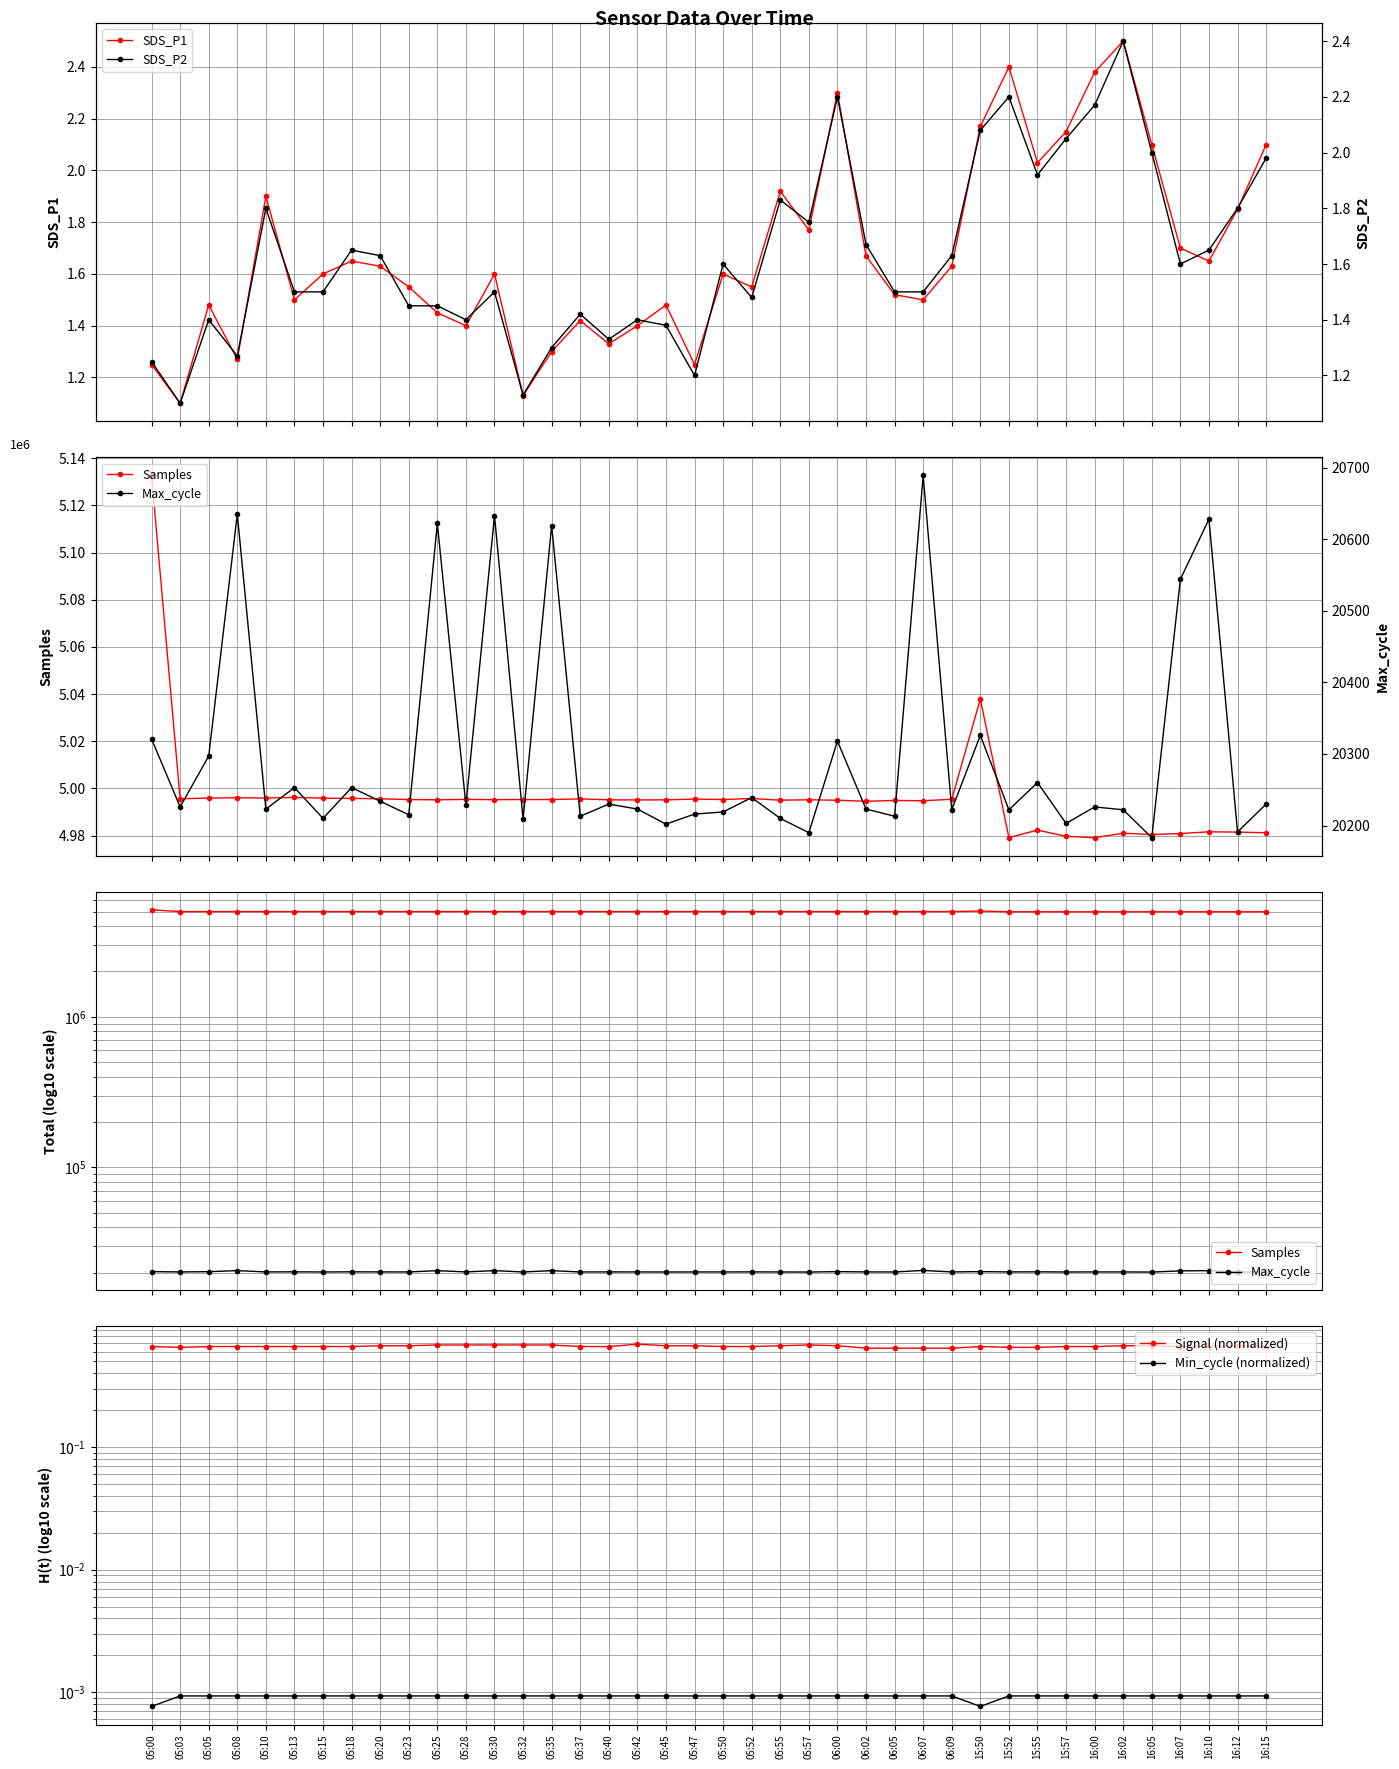

Where is SDS_P1 nearest to the value 1?

05:03